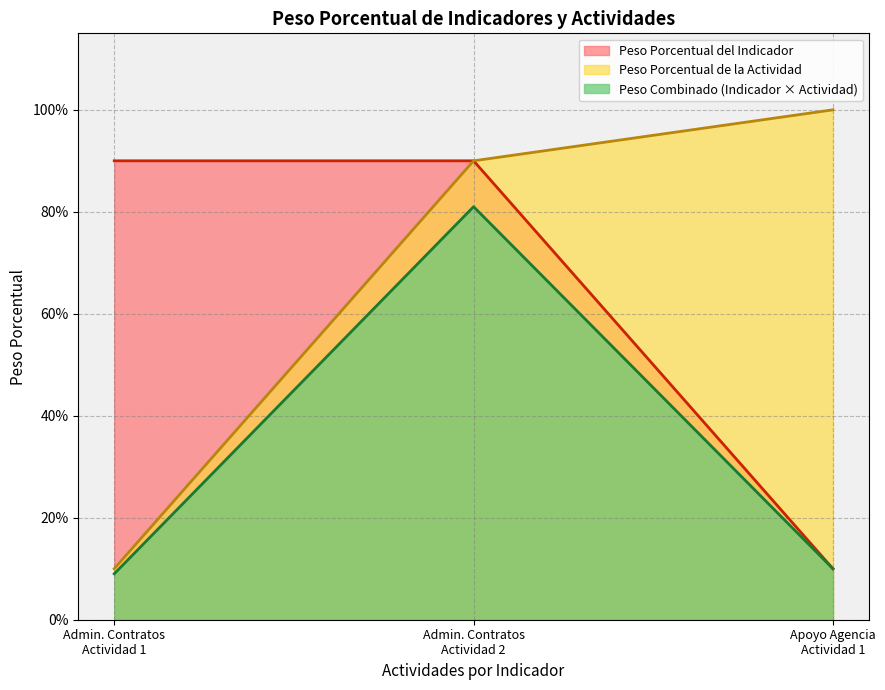

Does the chart have visible grid lines?

Yes